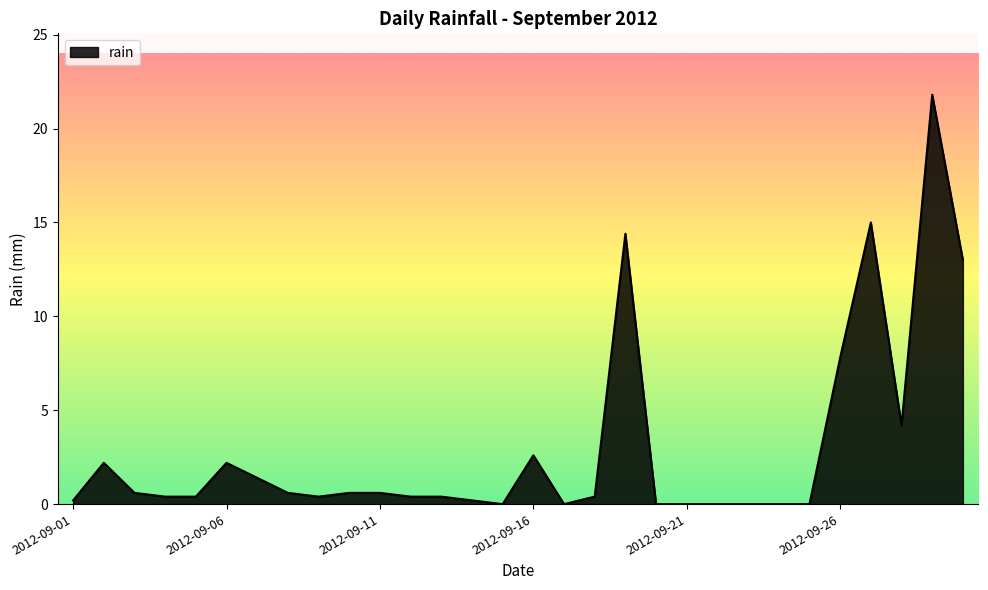

What is the difference between the maximum and minimum values?

21.8